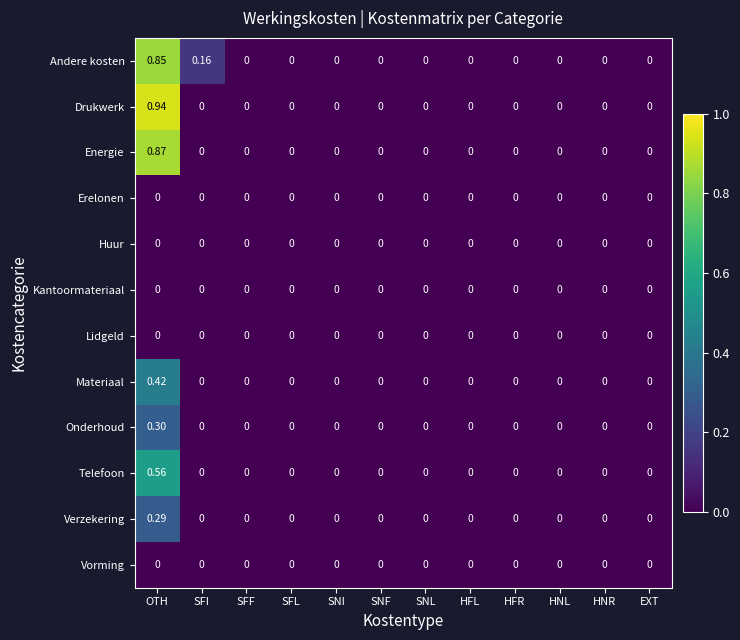

Which series has the largest total across all categories?

Andere kosten